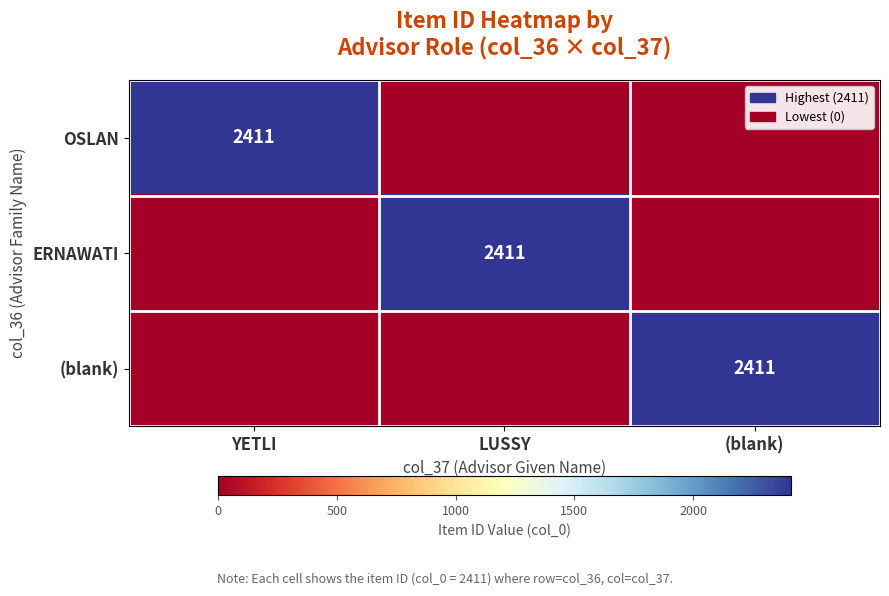

Is it true that (blank) equals 2411 at (blank)?

True